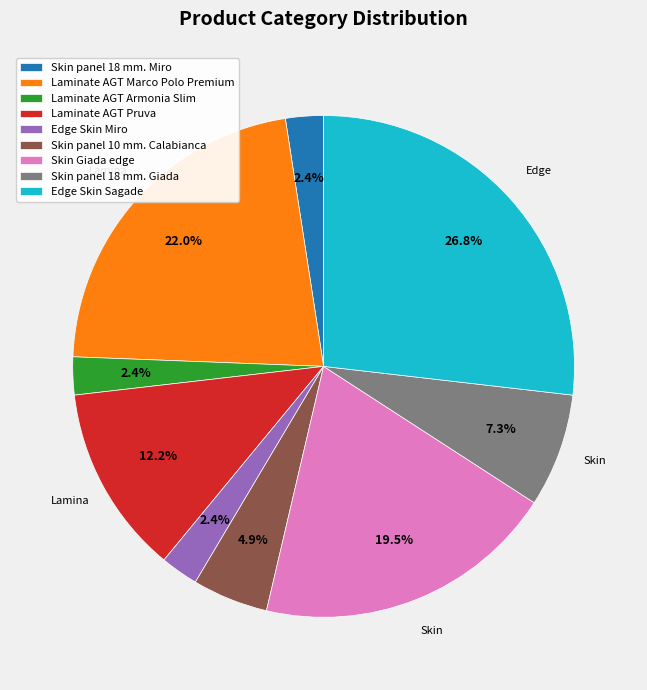

To the nearest percent, what is the combined percentage of Laminate AGT Marco Polo Premium and Laminate AGT Pruva?

34%